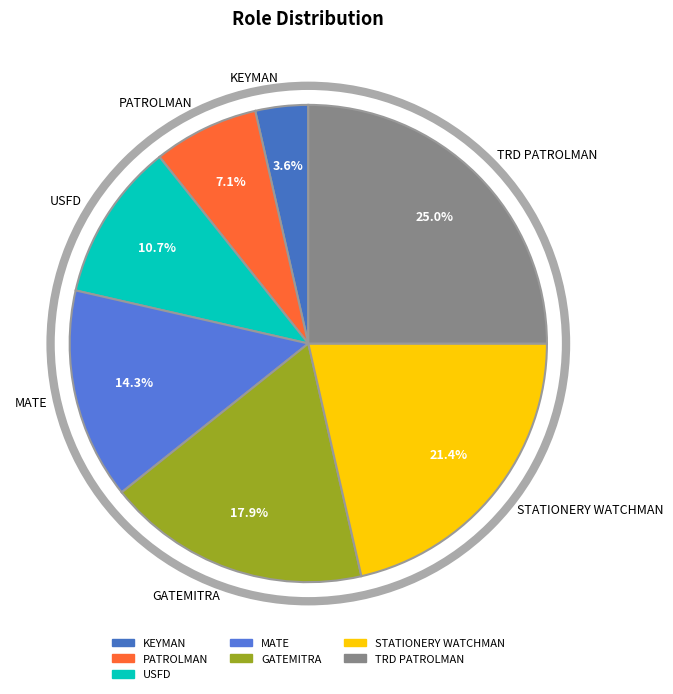

Combined, do PATROLMAN and GATEMITRA account for over 50%?

No